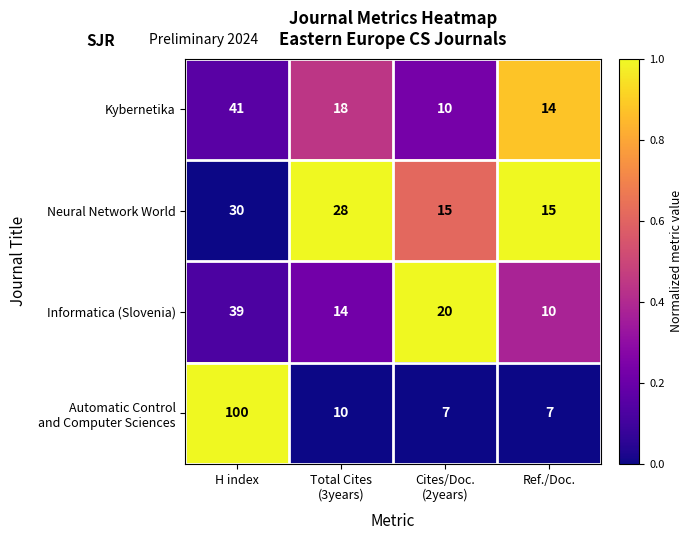

At which category is the sum across all series the highest?

H index